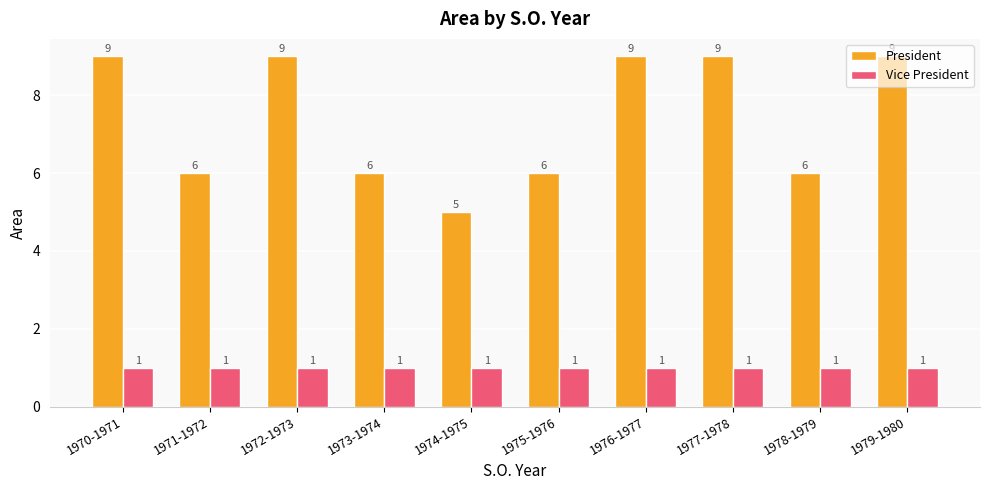

Read the Vice President value at 1979-1980.

1